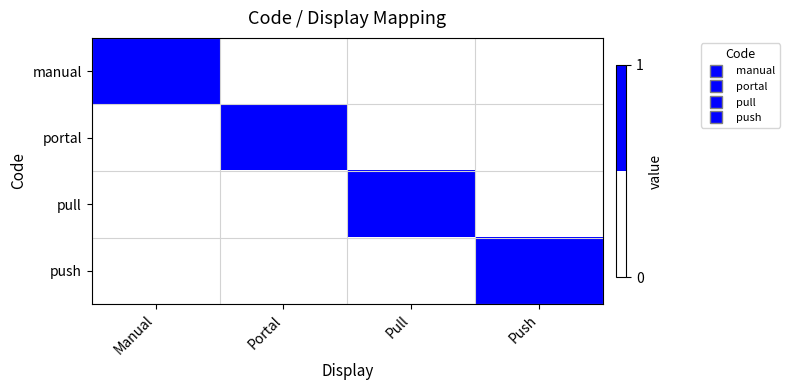

Reading left to right, what are all the values shown in this chart?

manual: Manual=1	Portal=0	Pull=0	Push=0
portal: Manual=0	Portal=1	Pull=0	Push=0
pull: Manual=0	Portal=0	Pull=1	Push=0
push: Manual=0	Portal=0	Pull=0	Push=1